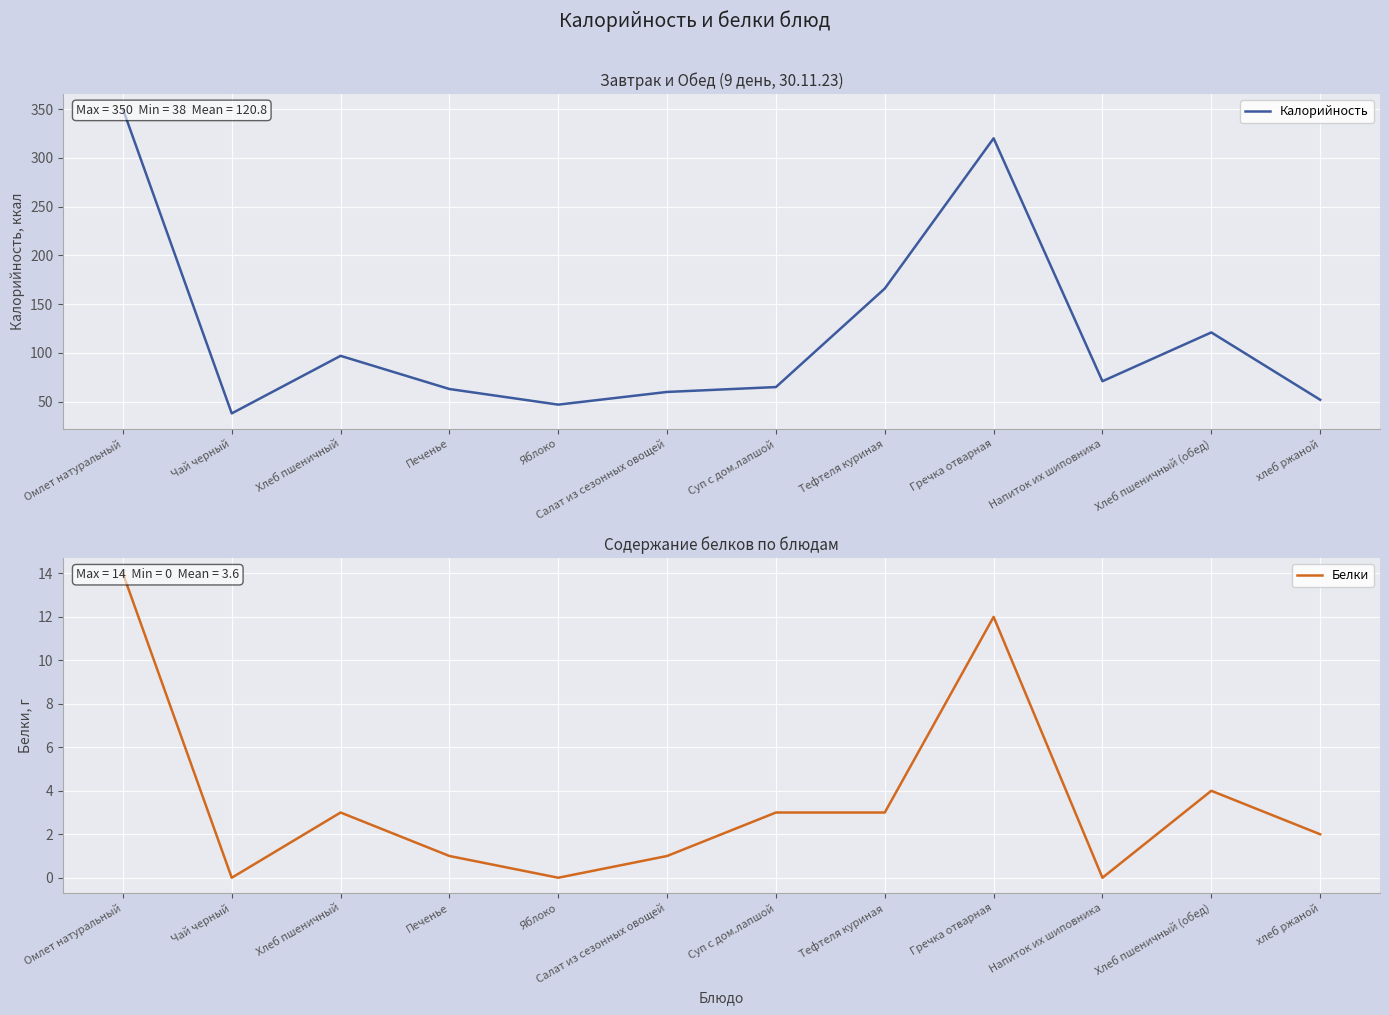

At which category is the sum across all series the highest?

Омлет натуральный